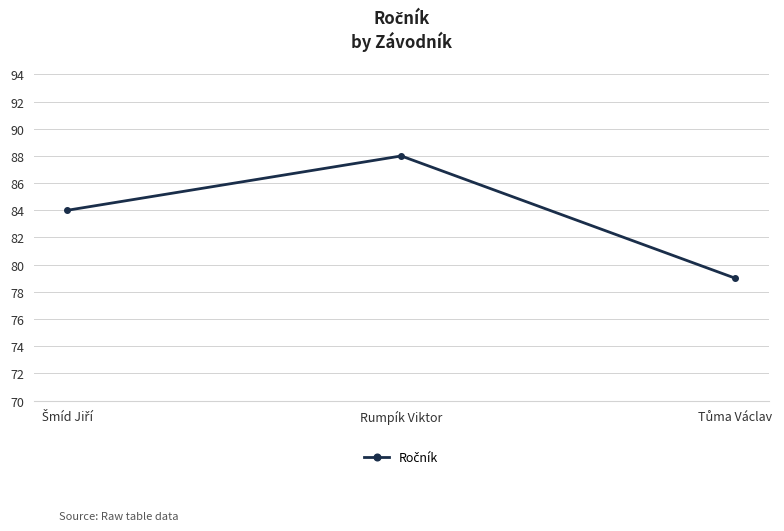

What is the smallest value displayed?

79